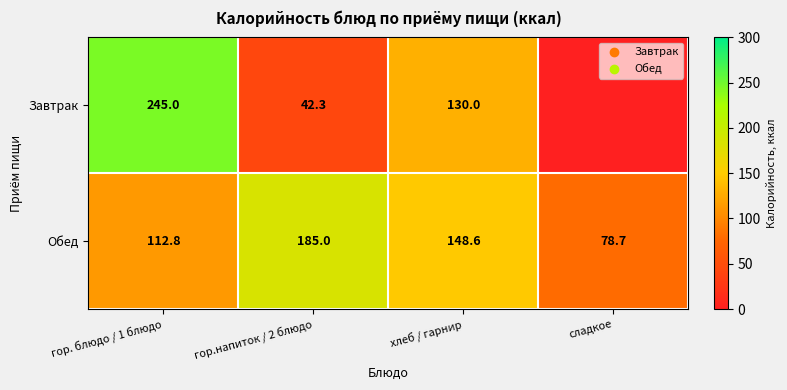

The Завтрак series shows 61.7 at гор.напиток / 2 блюдо. True or false?

False